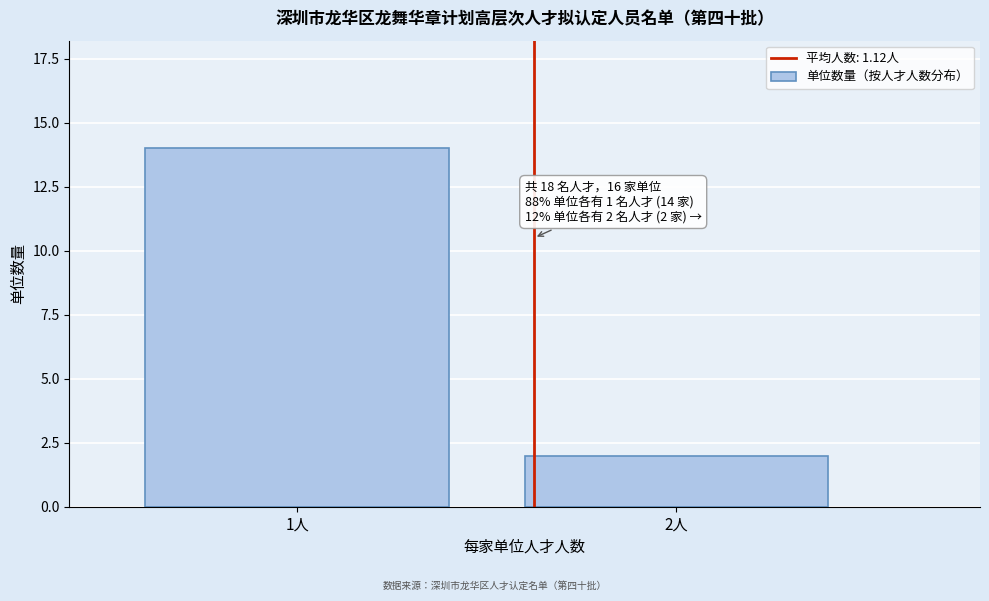

Reading left to right, transcribe all the data shown in this chart.

1人=14	2人=2